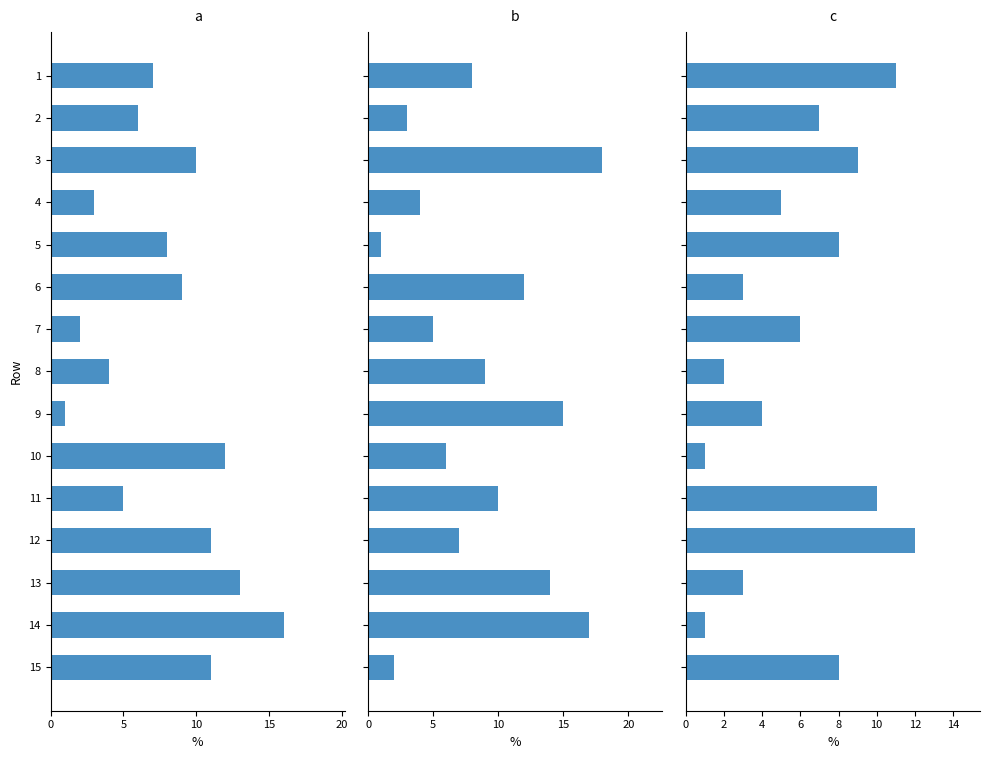

List the series in order of their peak value, highest first.

col_2, col_1, col_3